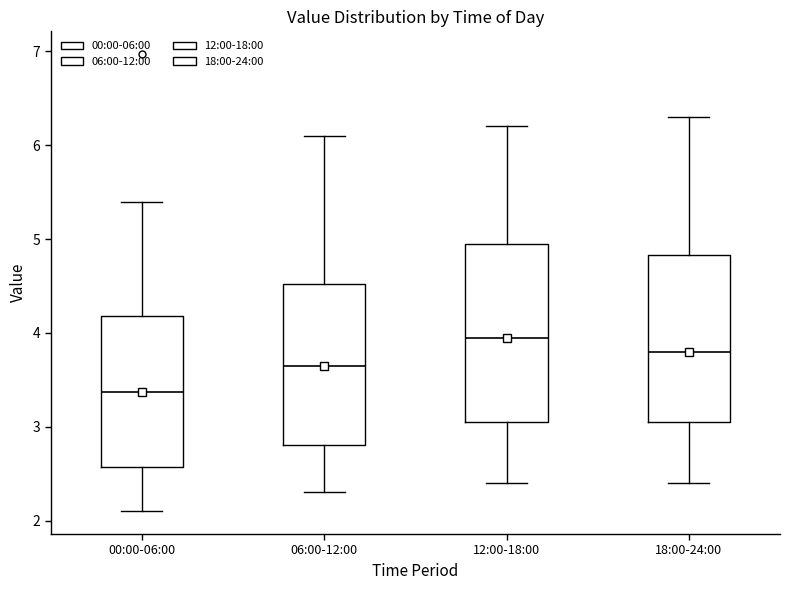

Reading left to right, read every box against the y-axis: the position of its median line, the range the box covers, and the ends of its whiskers. The values are not printed on the chart, so give them approximately, as read against the axis.

00:00-06:00: median 3.4, box 2.6 to 4.2, whiskers 2.1 to 5.4
06:00-12:00: median 3.7, box 2.8 to 4.5, whiskers 2.3 to 6.1
12:00-18:00: median 4.0, box 3.1 to 5.0, whiskers 2.4 to 6.2
18:00-24:00: median 3.8, box 3.1 to 4.8, whiskers 2.4 to 6.3